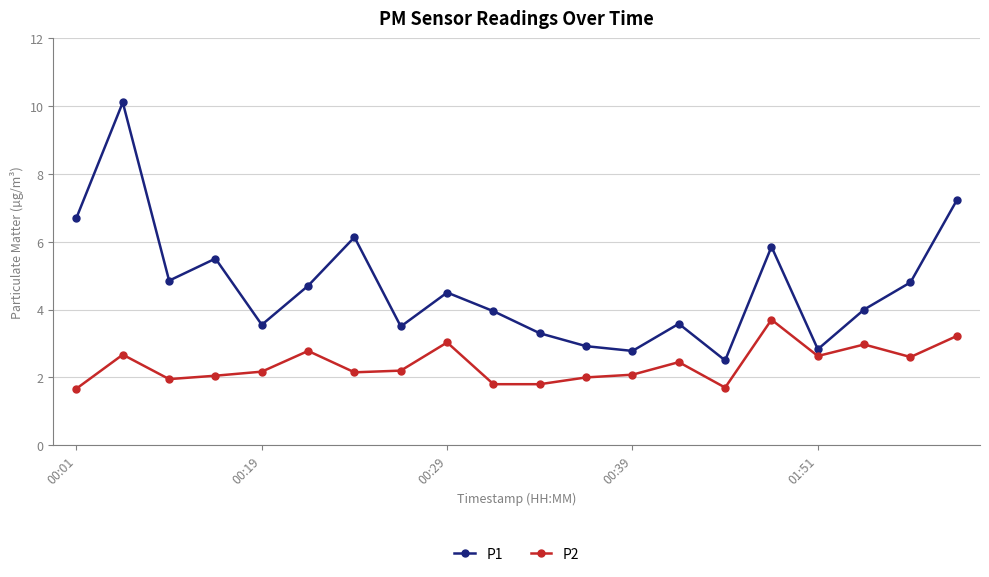

What is the difference between the maximum and minimum values in the P2 series?

2.0